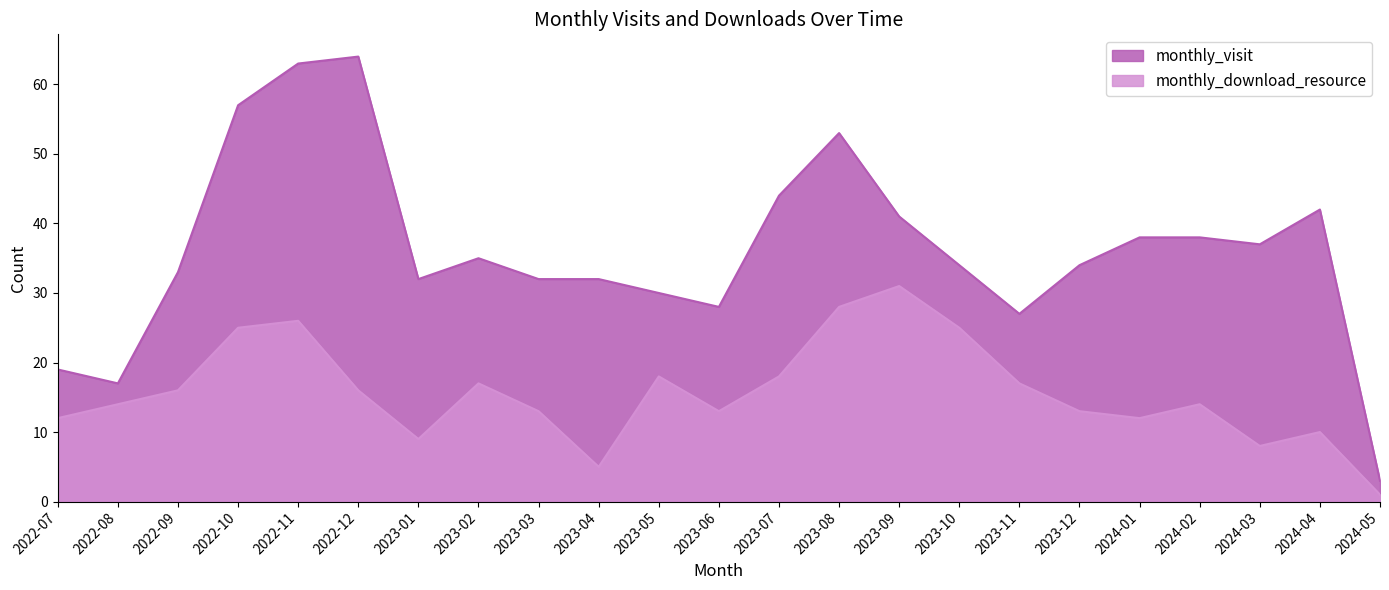

How many lines are shown in the chart?

2